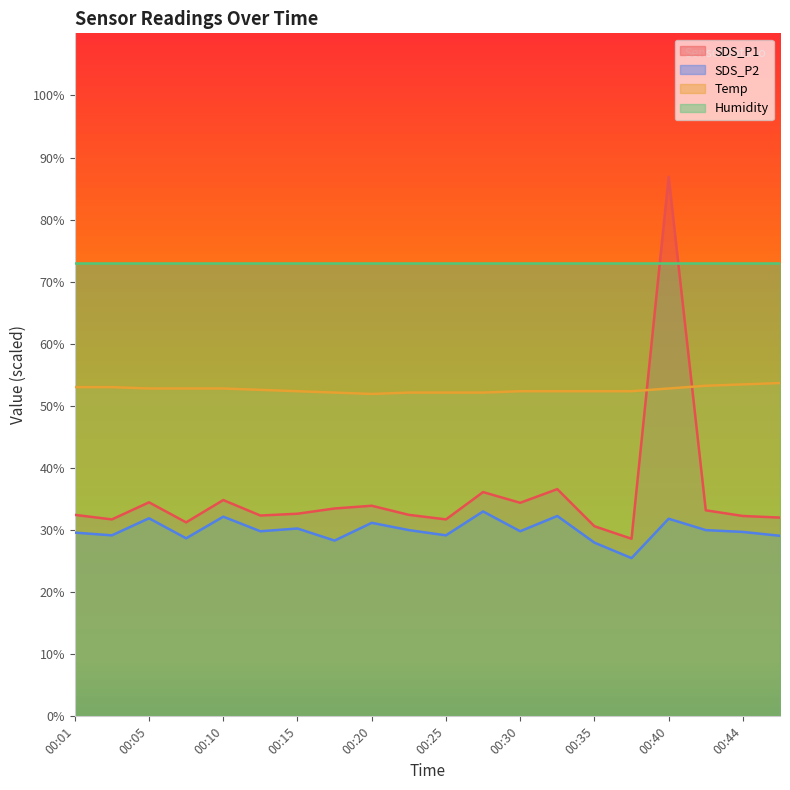

List the series in order of their peak value, highest first.

SDS_P1, Humidity, Temp, SDS_P2